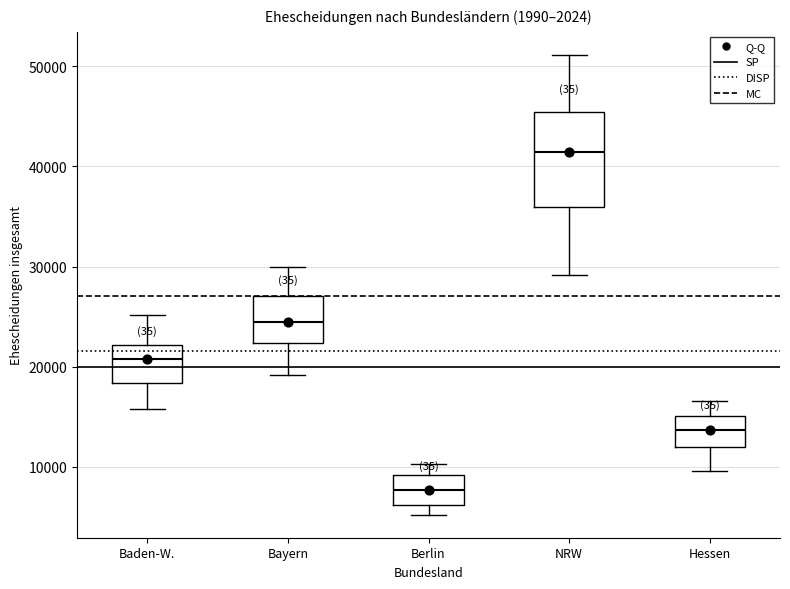

Reading left to right, read every box against the y-axis: the position of its median line, the range the box covers, and the ends of its whiskers. The values are not printed on the chart, so give them approximately, as read against the axis.

Baden-W.: median 21000, box 18000 to 22000, whiskers 16000 to 25000
Bayern: median 24000, box 22000 to 27000, whiskers 19000 to 30000
Berlin: median 8000, box 6000 to 9000, whiskers 5000 to 10000
NRW: median 41000, box 36000 to 45000, whiskers 29000 to 51000
Hessen: median 14000, box 12000 to 15000, whiskers 10000 to 17000